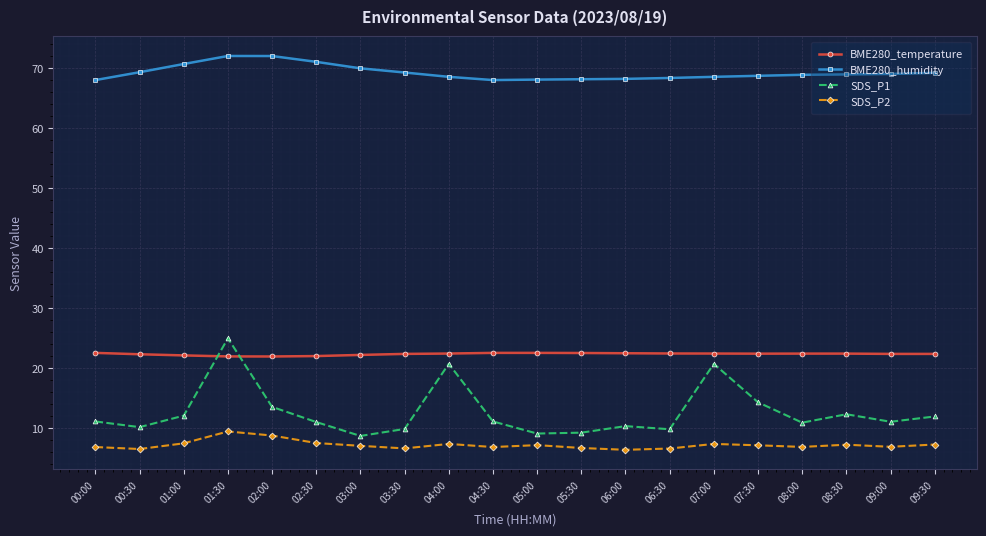

What position from the right is 01:30?

17